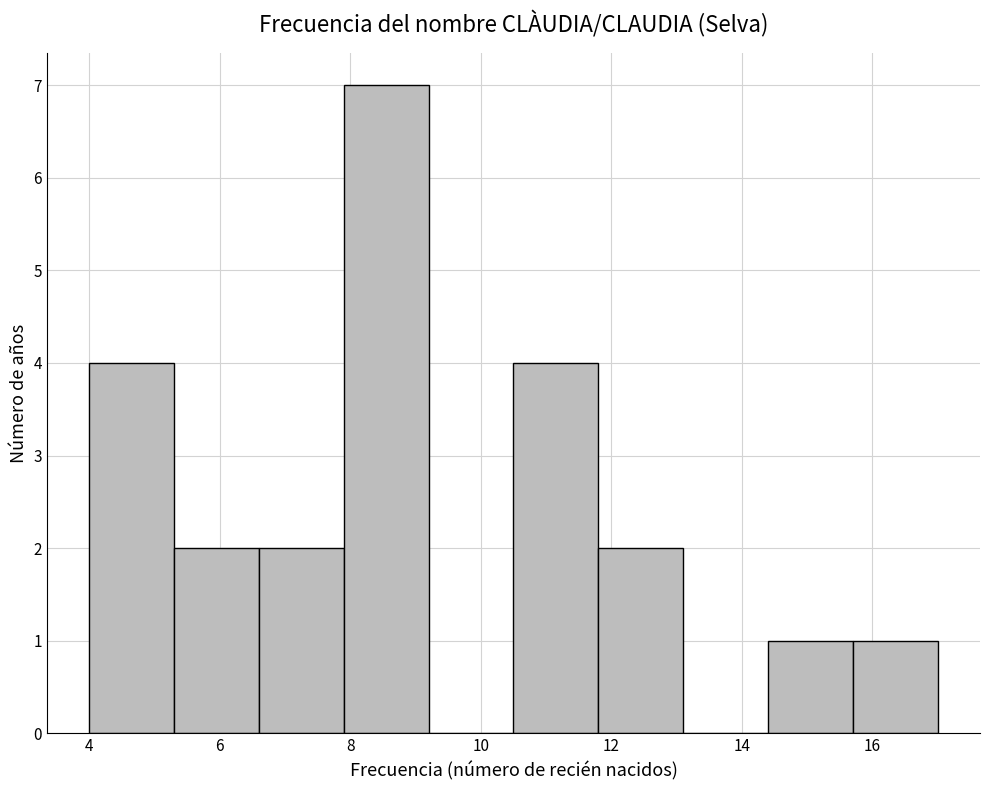

Over which range of the x-axis is the bar tallest?

7.9 to 9.2